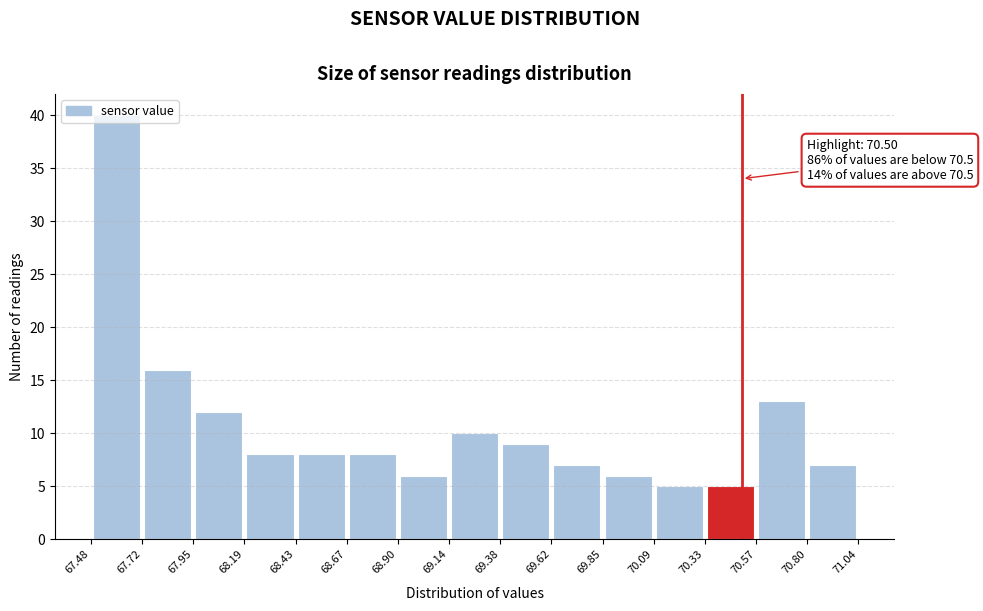

Which range on the x-axis has the tallest bar?

67.48 to 67.72